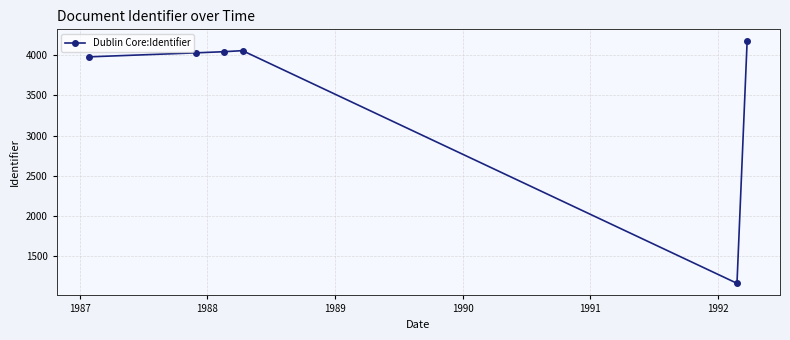

What is the average value?

3574